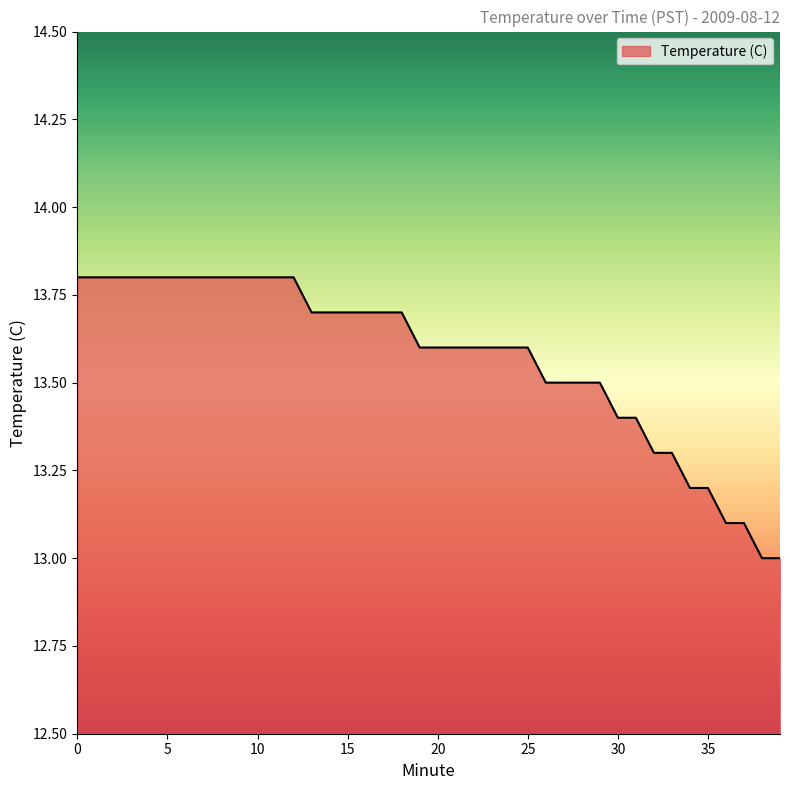

What is the difference between the maximum and minimum values?

0.8